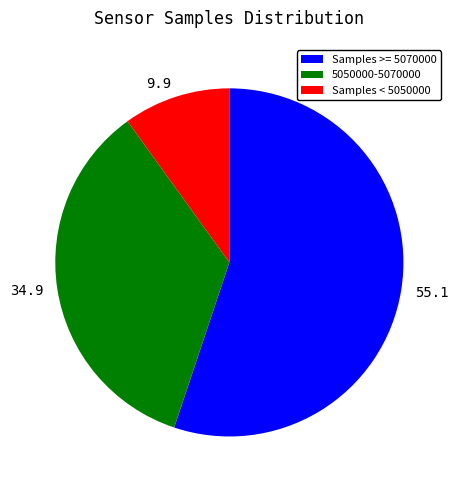

Do Samples < 5050000 and Samples >= 5070000 together represent more than half of the pie?

Yes